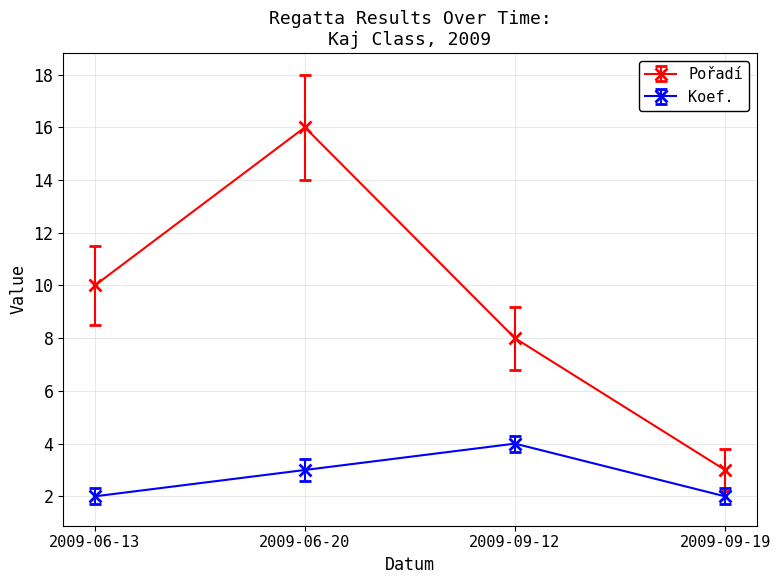

Is the value of Pořadí at 2009-06-20 greater than the value of Koef. at 2009-06-13?

Yes